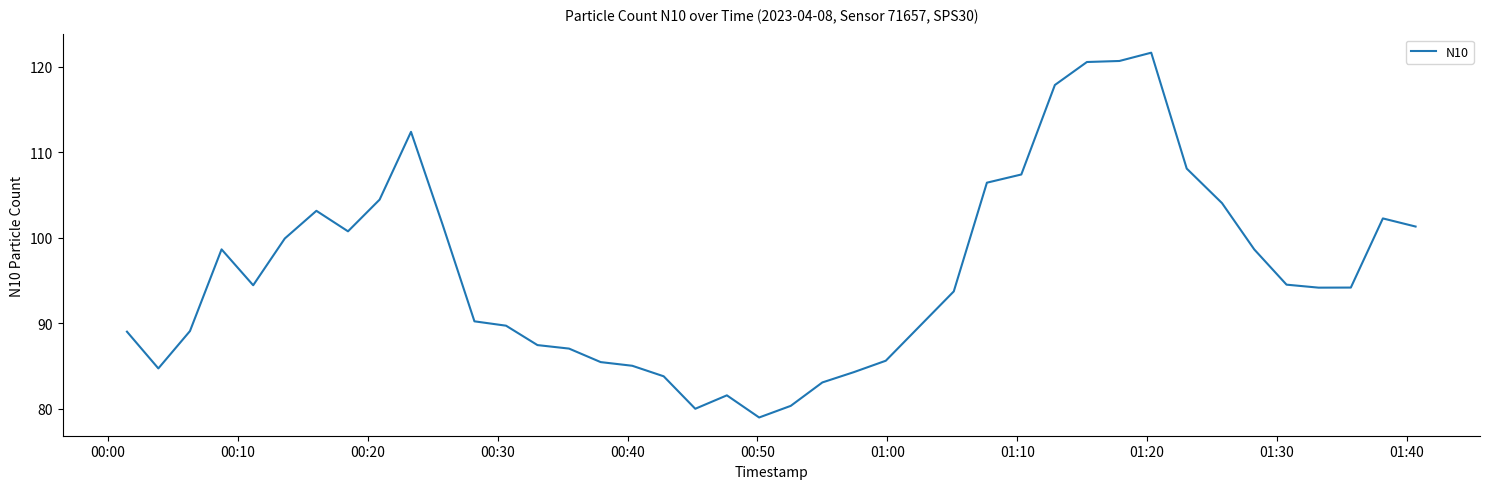

What is the difference between the maximum and minimum values?

42.7